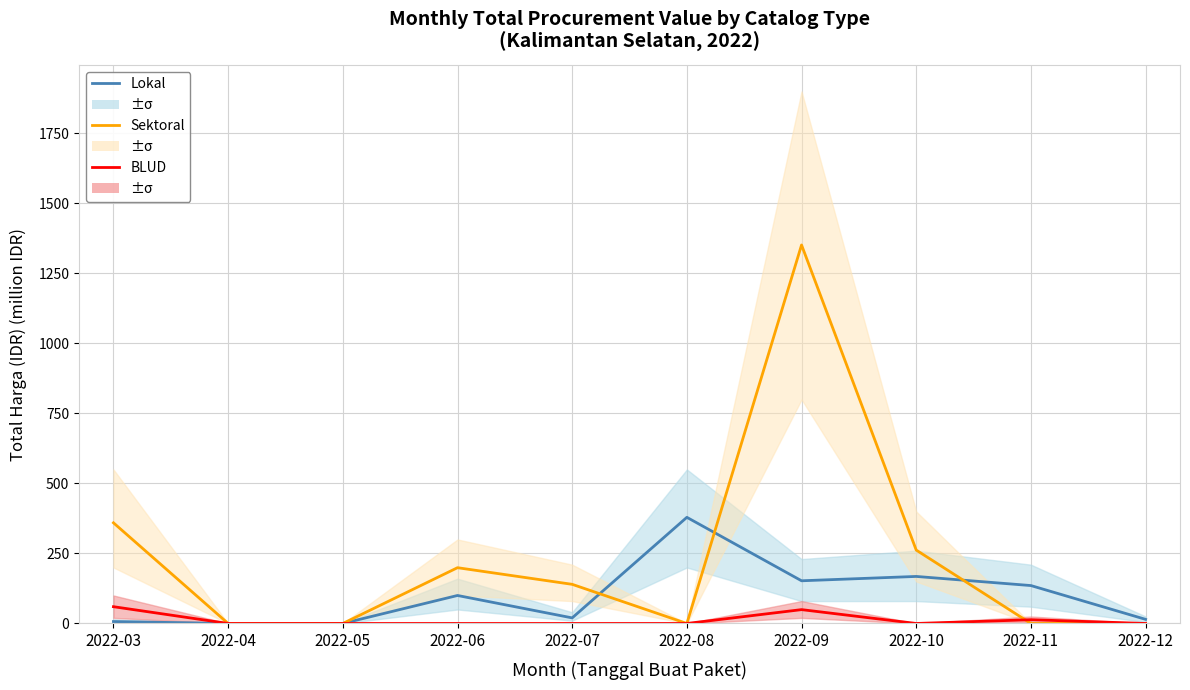

Is it true that Total Harga (BLUD) equals 25.3 at 2022-05?

False